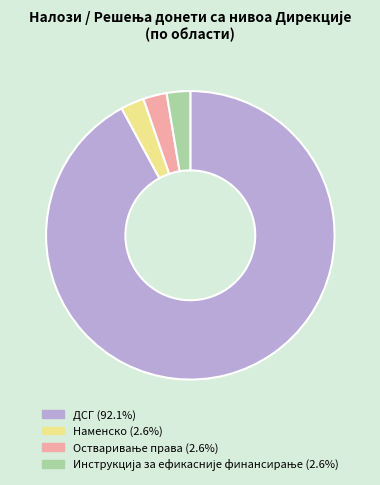

Which category has the biggest portion of the pie?

ДСГ